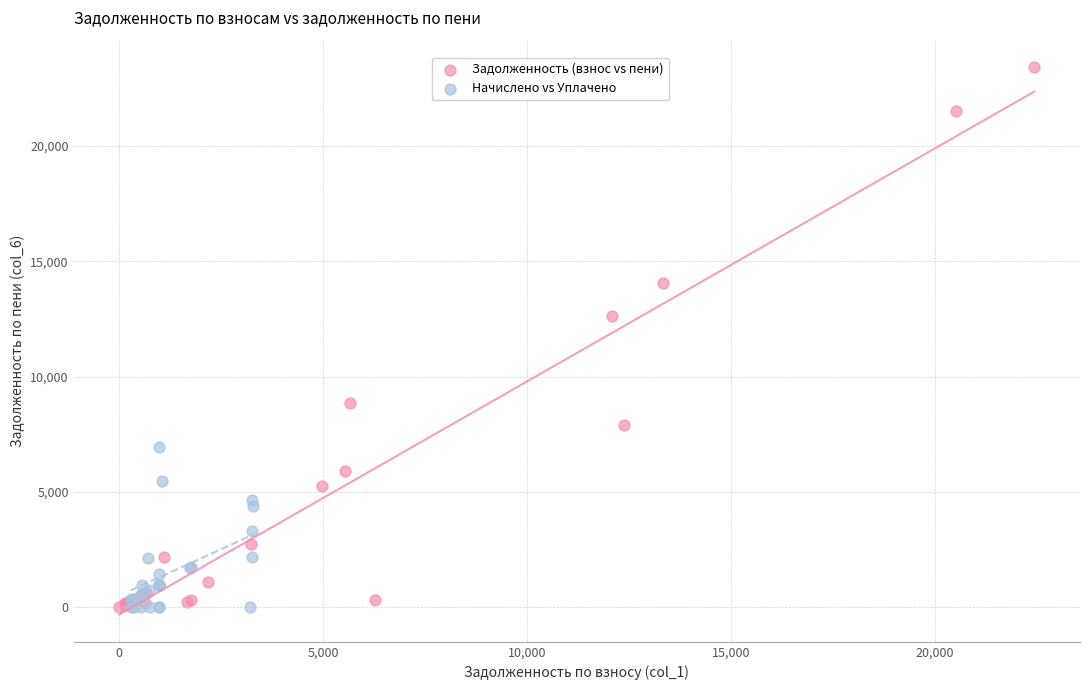

Which series has the largest Y range (max minus min)?

Задолженность (взнос vs пени)